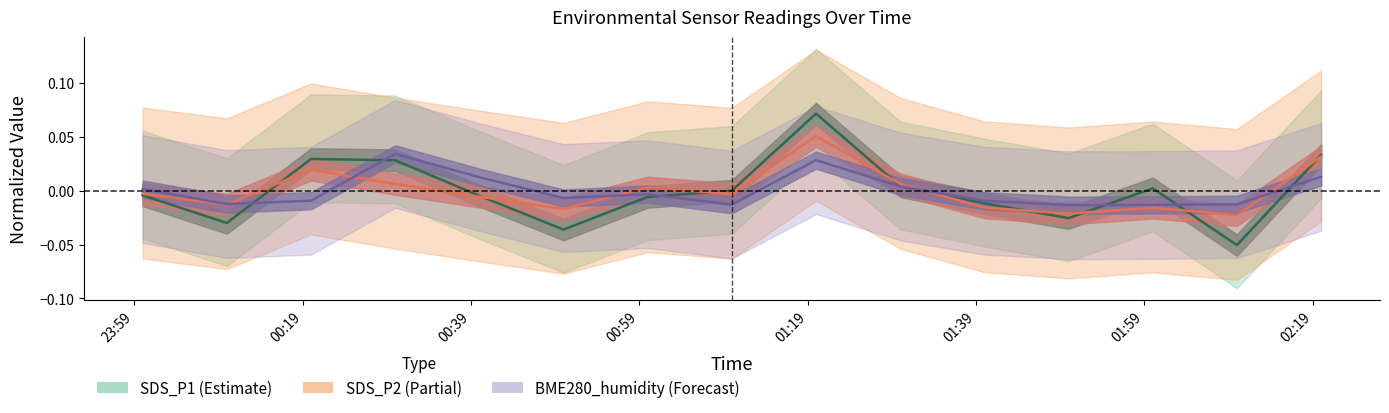

Which label corresponds to the smallest value in the chart?

2023/01/02 02:10